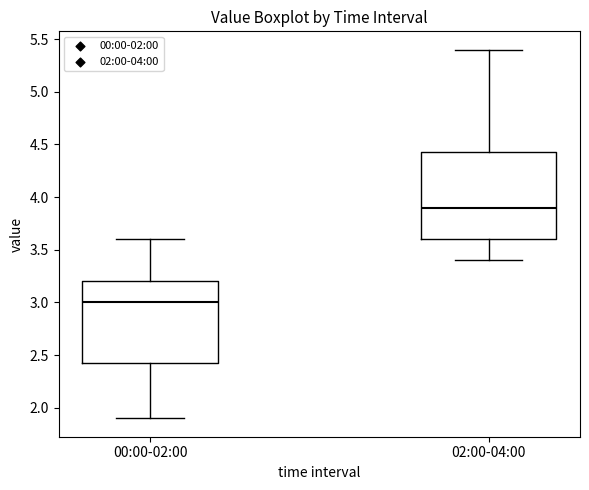

Reading left to right, transcribe this box plot: for each box, give where its median line is, the range the box spans, and where its two whiskers end, as read against the y-axis. The values are not printed on the chart, so give them approximately, as read against the axis.

00:00-02:00: median 3.00, box 2.45 to 3.20, whiskers 1.90 to 3.60
02:00-04:00: median 3.90, box 3.60 to 4.45, whiskers 3.40 to 5.40